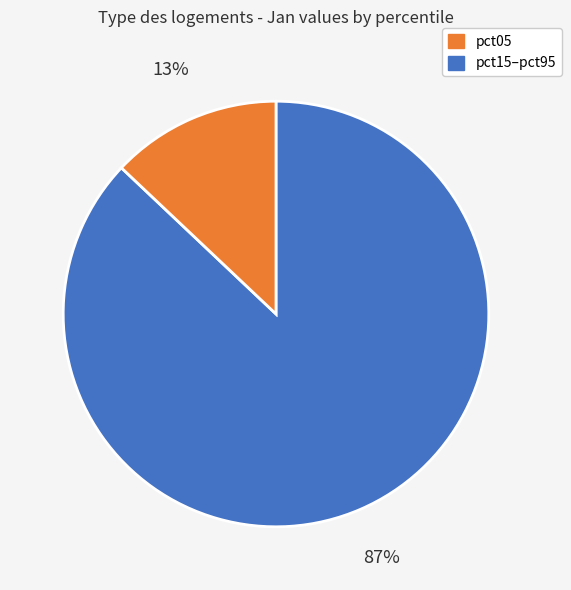

How many slices are in this pie chart?

2